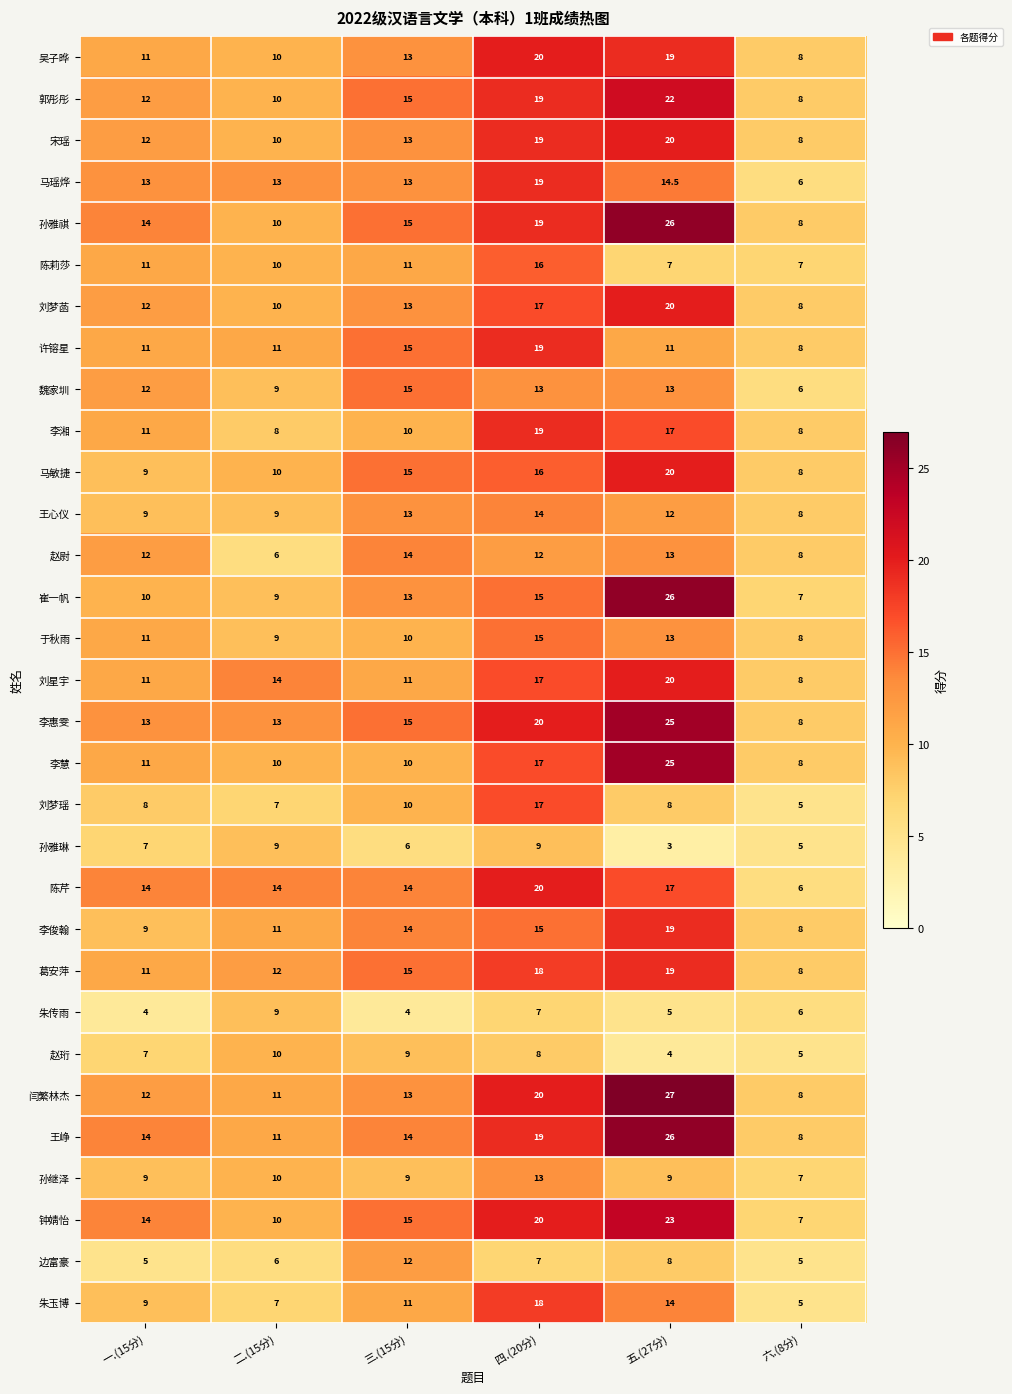

What is the smallest value displayed?

3.0